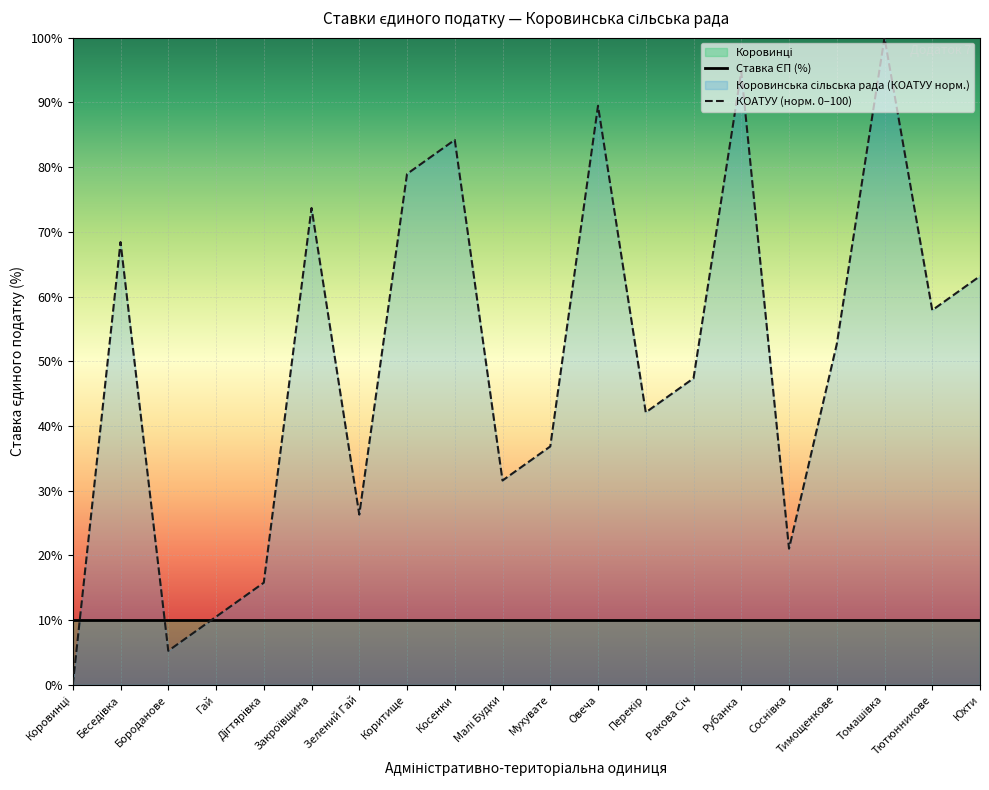

At which category does the data reach its first local peak?

Беседівка